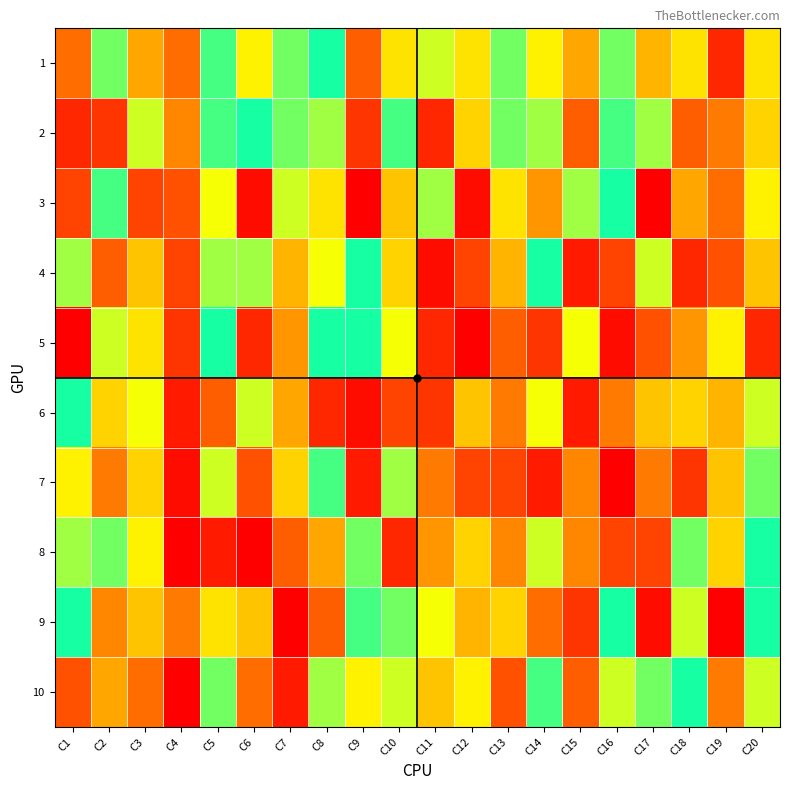

Reading right to left, what are all the values shown in this chart?

1: C20=17	C19=4	C18=17	C17=14	C16=22	C15=36	C14=18	C13=27	C12=32	C11=29	C10=17	C9=8	C8=24	C7=27	C6=18	C5=23	C4=40	C3=13	C2=22	C1=9
2: C20=33	C19=10	C18=8	C17=21	C16=23	C15=8	C14=28	C13=22	C12=16	C11=45	C10=23	C9=5	C8=21	C7=22	C6=25	C5=26	C4=11	C3=29	C2=5	C1=4
3: C20=18	C19=40	C18=13	C17=1	C16=24	C15=28	C14=12	C13=17	C12=47	C11=21	C10=15	C9=1	C8=17	C7=20	C6=2	C5=19	C4=42	C3=6	C2=23	C1=6
4: C20=34	C19=7	C18=4	C17=20	C16=43	C15=3	C14=25	C13=14	C12=43	C11=2	C10=16	C9=24	C8=19	C7=14	C6=28	C5=21	C4=43	C3=15	C2=8	C1=28
5: C20=45	C19=31	C18=12	C17=7	C16=47	C15=19	C14=5	C13=8	C12=1	C11=4	C10=19	C9=25	C8=25	C7=12	C6=4	C5=24	C4=44	C3=32	C2=20	C1=1
6: C20=20	C19=14	C18=16	C17=15	C16=10	C15=46	C14=19	C13=10	C12=34	C11=44	C10=6	C9=2	C8=45	C7=13	C6=29	C5=8	C4=46	C3=30	C2=16	C1=25
7: C20=22	C19=15	C18=5	C17=10	C16=48	C15=11	C14=3	C13=6	C12=6	C11=39	C10=28	C9=3	C8=26	C7=33	C6=7	C5=20	C4=47	C3=16	C2=10	C1=18
8: C20=24	C19=16	C18=22	C17=6	C16=6	C15=38	C14=29	C13=11	C12=33	C11=37	C10=4	C9=22	C8=36	C7=41	C6=1	C5=3	C4=48	C3=31	C2=27	C1=21
9: C20=25	C19=1	C18=29	C17=2	C16=25	C15=5	C14=9	C13=16	C12=35	C11=30	C10=27	C9=26	C8=8	C7=48	C6=15	C5=17	C4=10	C3=34	C2=11	C1=24
10: C20=29	C19=39	C18=24	C17=27	C16=20	C15=41	C14=26	C13=7	C12=18	C11=15	C10=29	C9=18	C8=28	C7=46	C6=9	C5=27	C4=1	C3=9	C2=13	C1=7